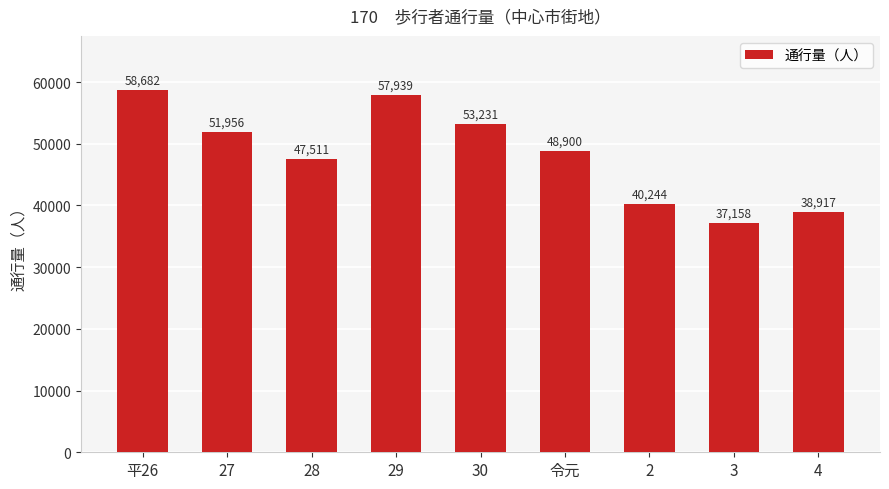

How many bars are there in total?

9